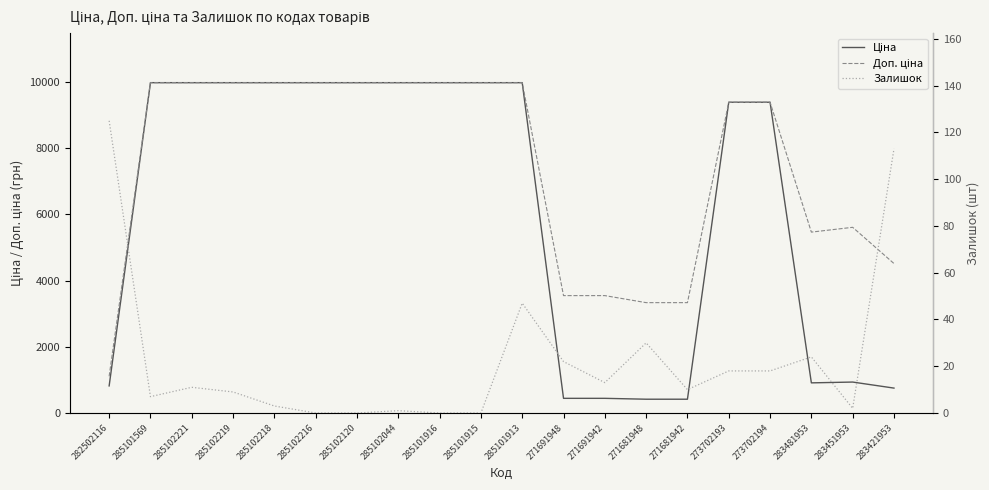

What position from the right is 285102120?

14